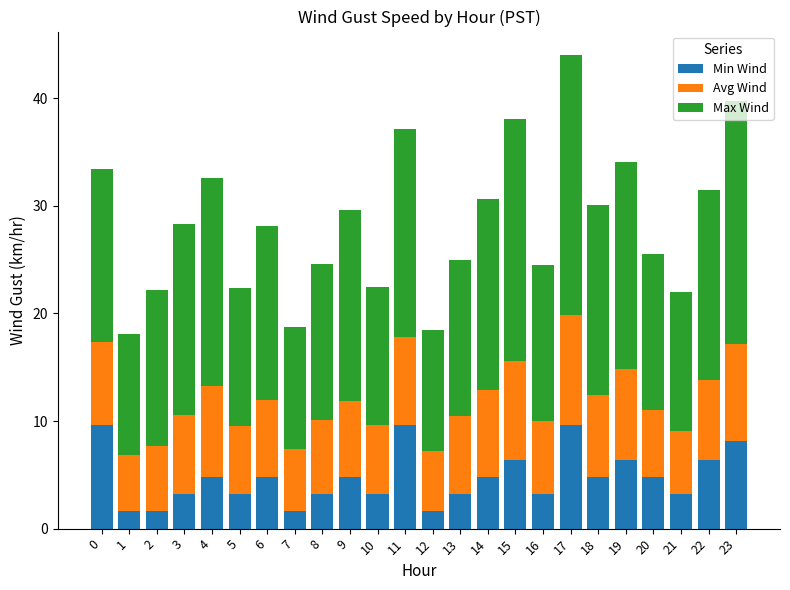

How many data points in Min Wind are less than 4?

11